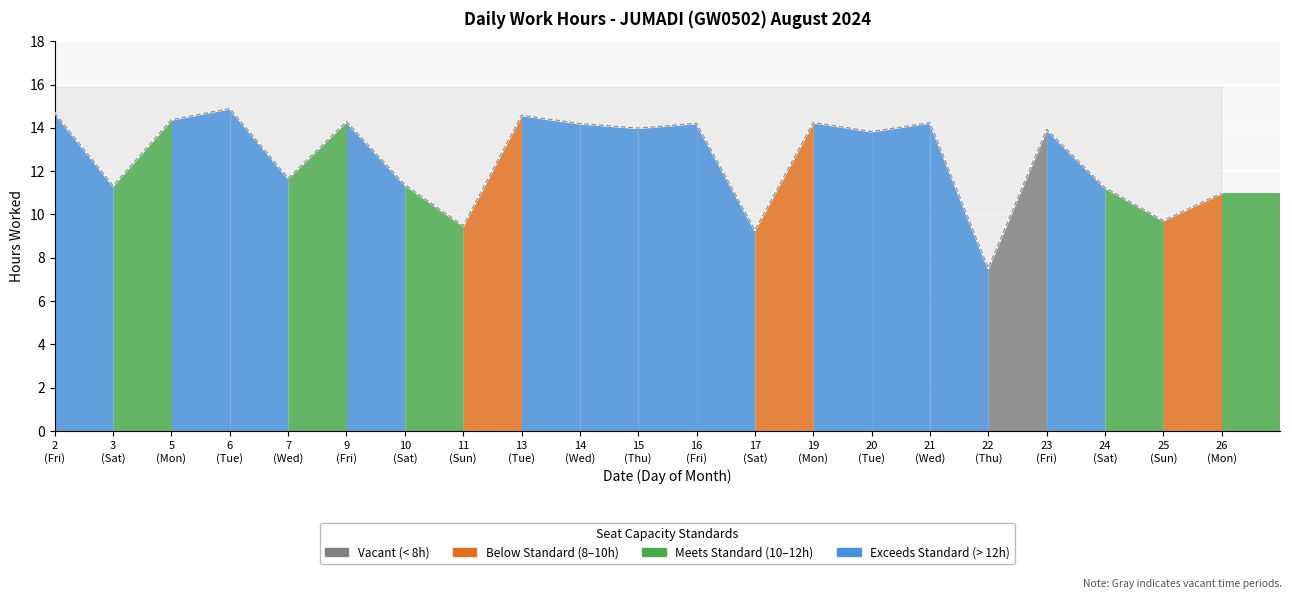

The value at 10 (Sat) is 4.4. True or false?

False